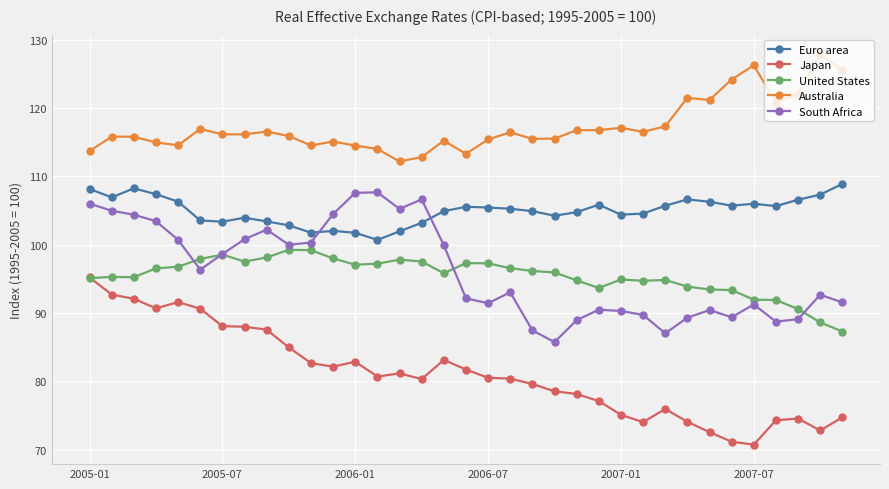

Which series has the largest total across all categories?

Australia